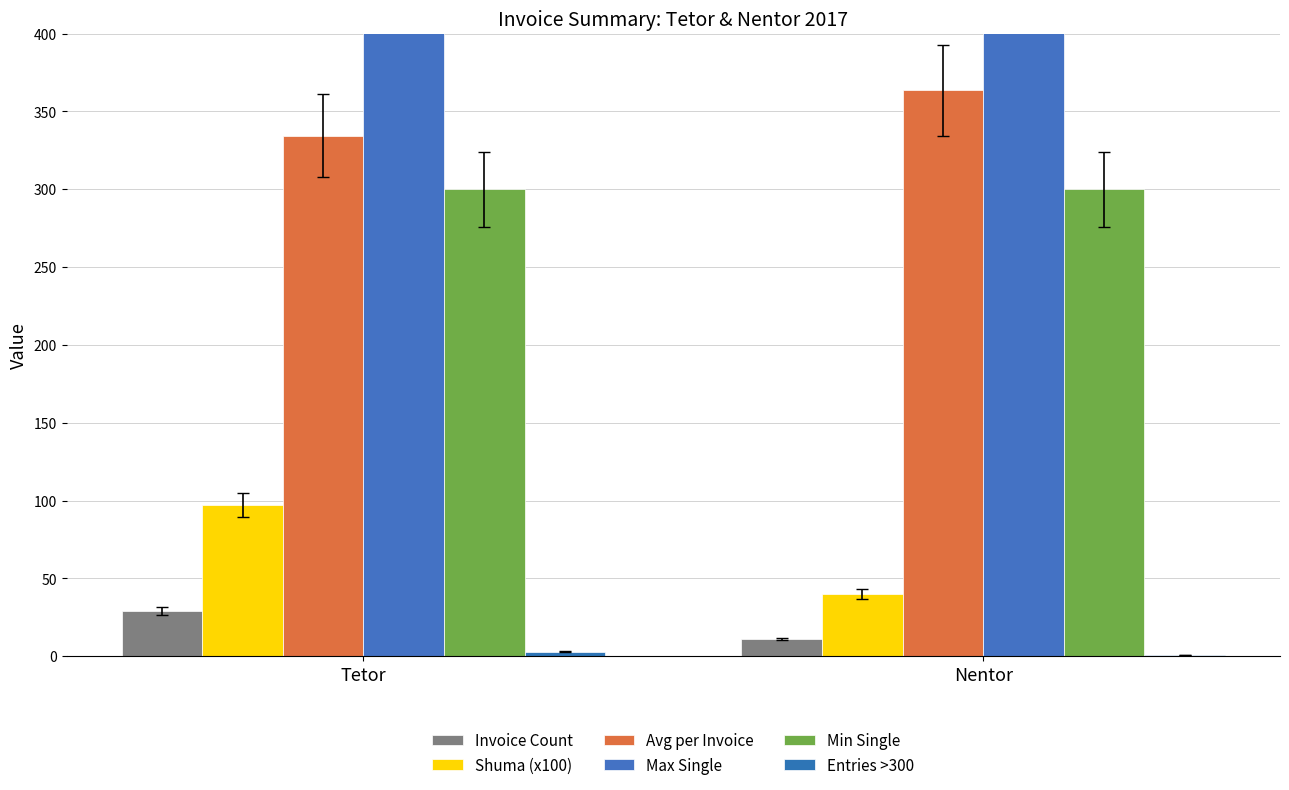

What is the lowest value of the Invoice Count series?

11.0